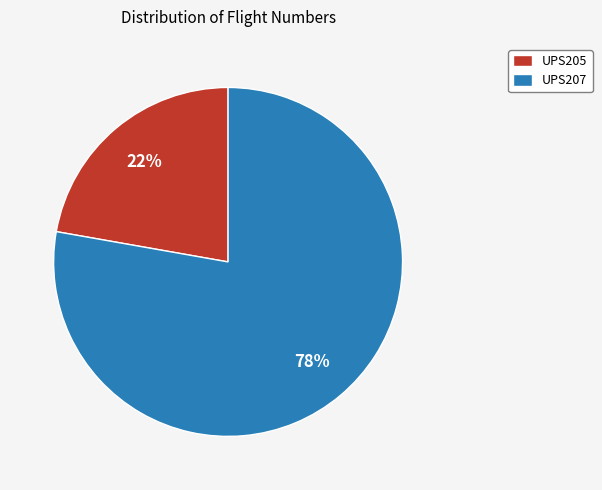

To the nearest percent, what is the difference between the largest and smallest slice percentages?

56%